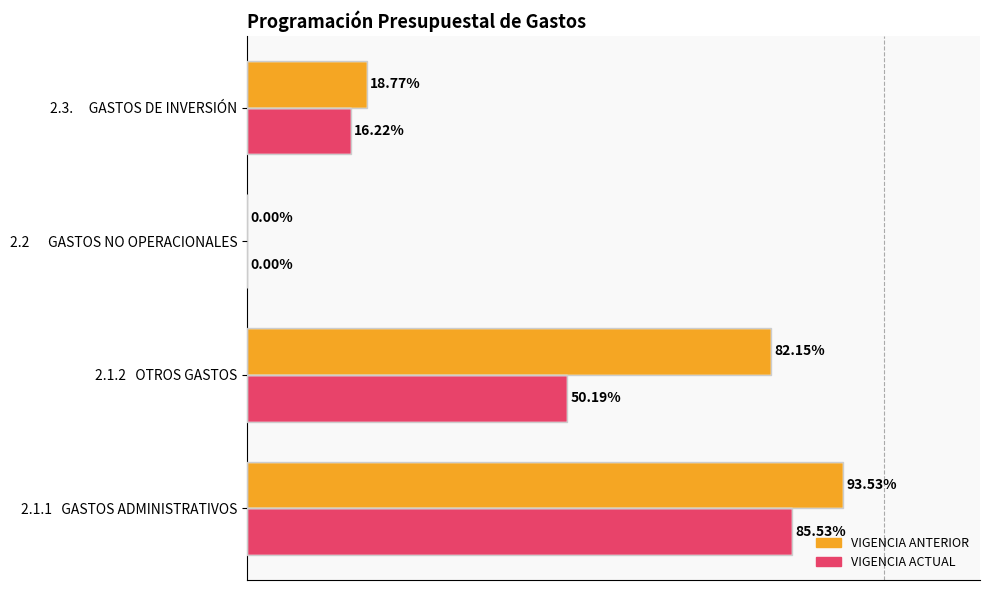

Between 2.1.1   GASTOS ADMINISTRATIVOS and 2.2      GASTOS NO OPERACIONALES, which series saw the biggest shift?

VIGENCIA ANTERIOR